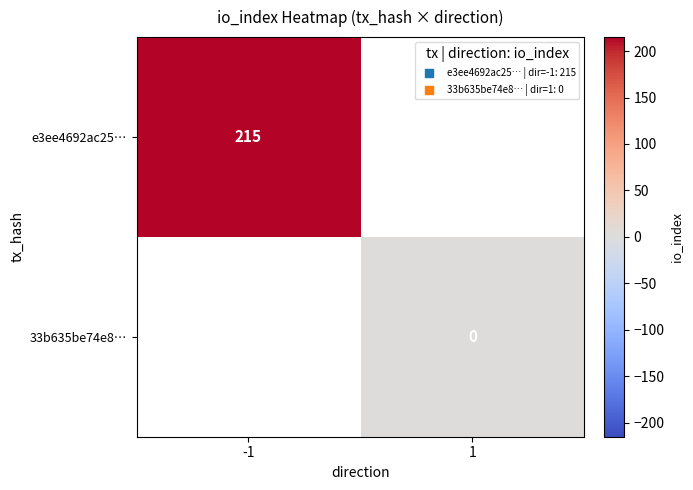

True or false: e3ee4692ac25… has a value of 215 at -1.

True